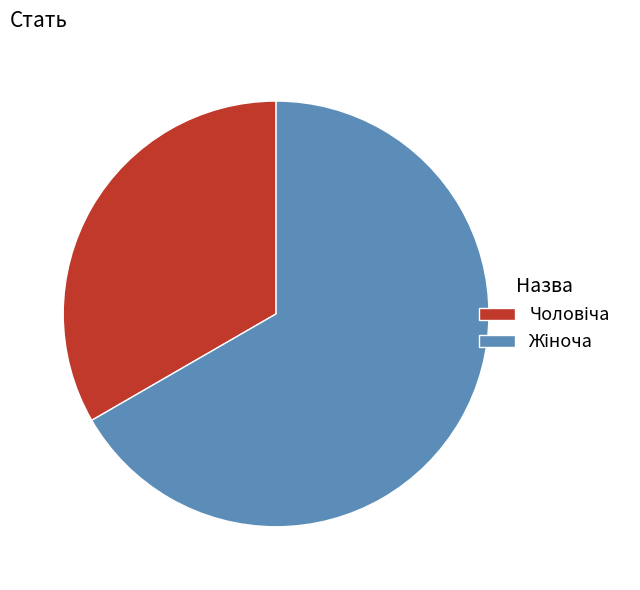

Does any single category account for the majority?

Yes